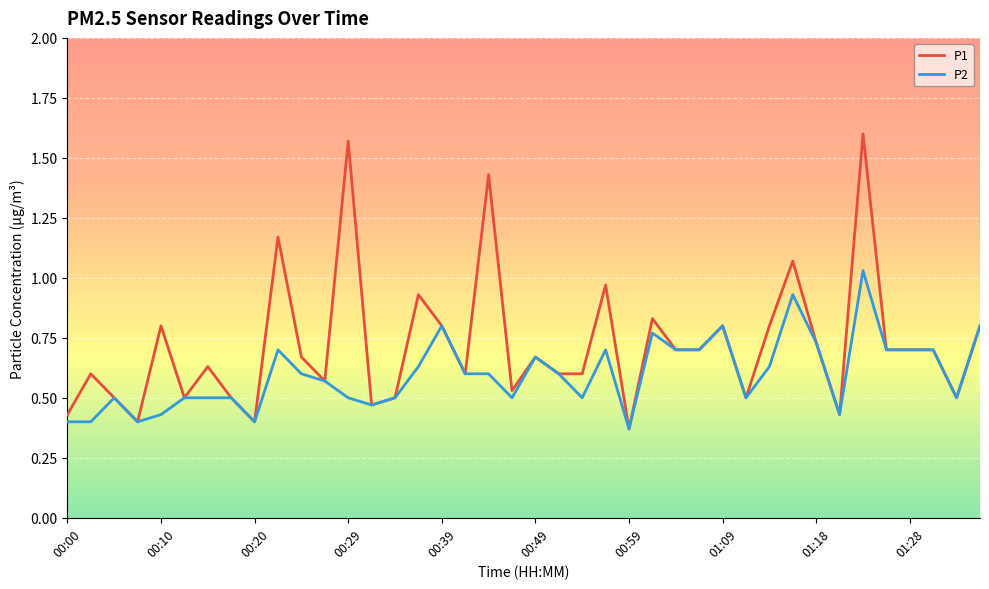

Which series has the largest total across all categories?

P1